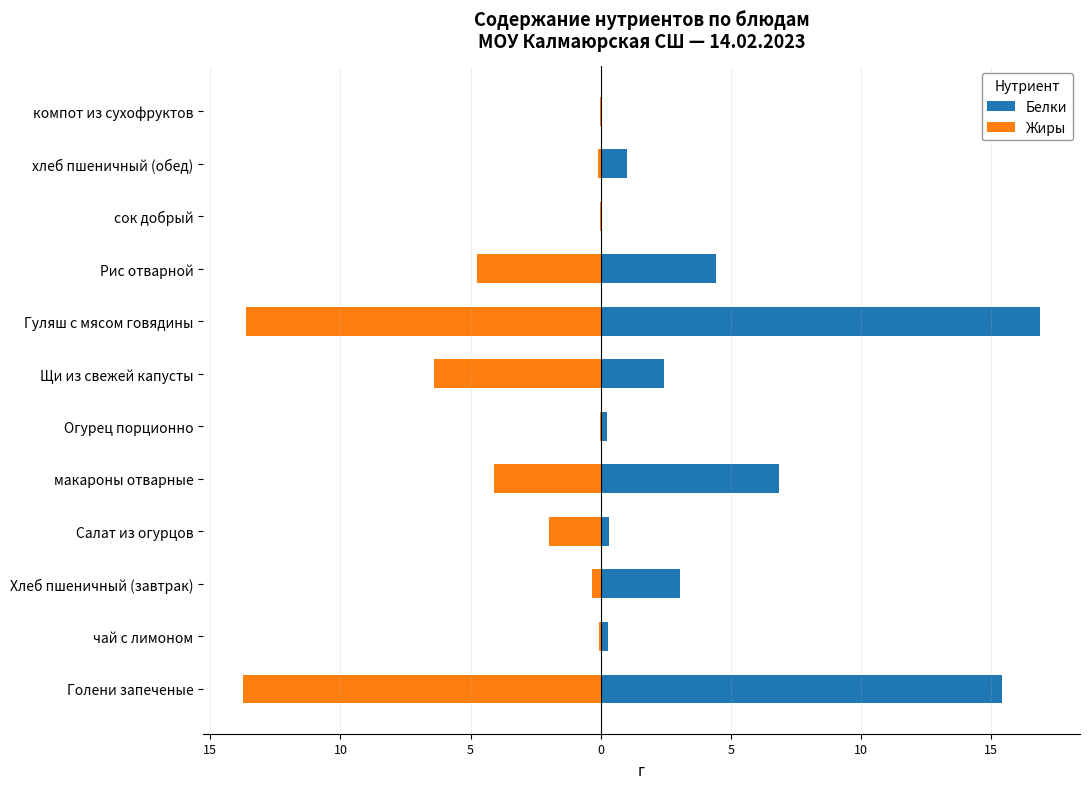

Reading left to right, extract all data points from this chart.

Белки: 15.4	0.3	3.0	0.3	6.8	0.2	2.4	16.9	4.4	0.1	1.0	0.1
Жиры: -13.7	-0.1	-0.3	-2.0	-4.1	-0.0	-6.4	-13.6	-4.8	-0.0	-0.1	-0.0